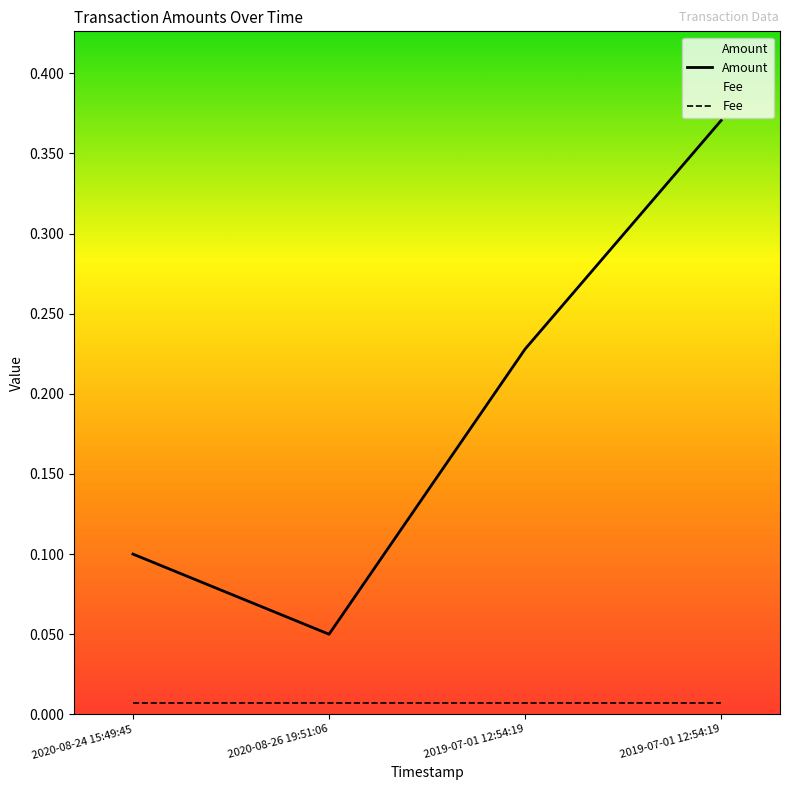

What is the value of the Amount point at the 1st from the left?

0.1